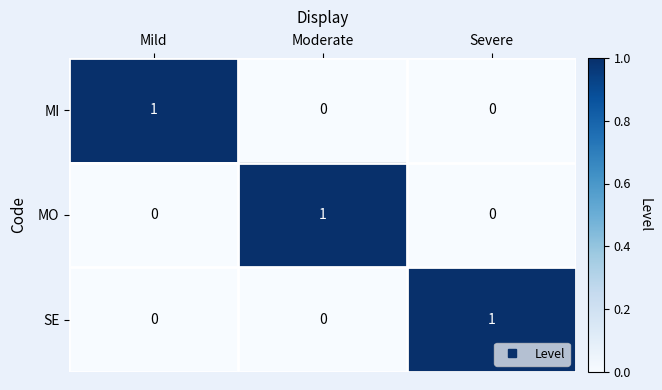

True or false: SE has a value of 0 at Moderate.

True